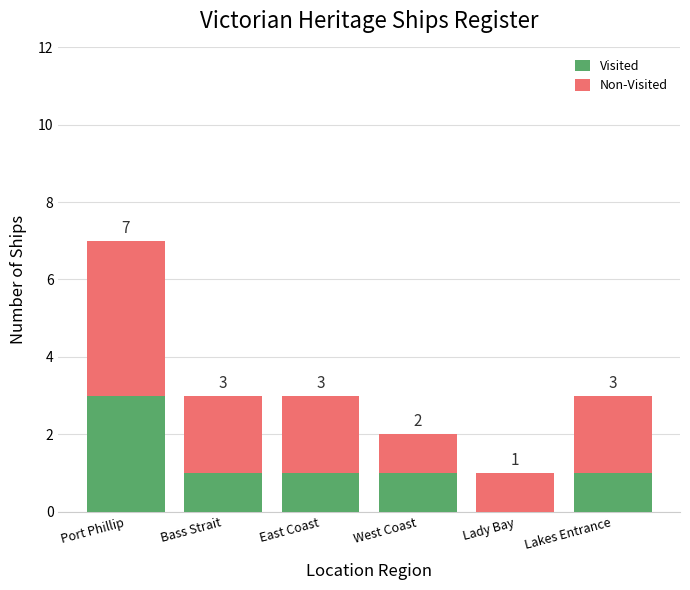

Reading left to right, transcribe the values for Visited.

Port Phillip=3	Bass Strait=1	East Coast=1	West Coast=1	Lady Bay=0	Lakes Entrance=1